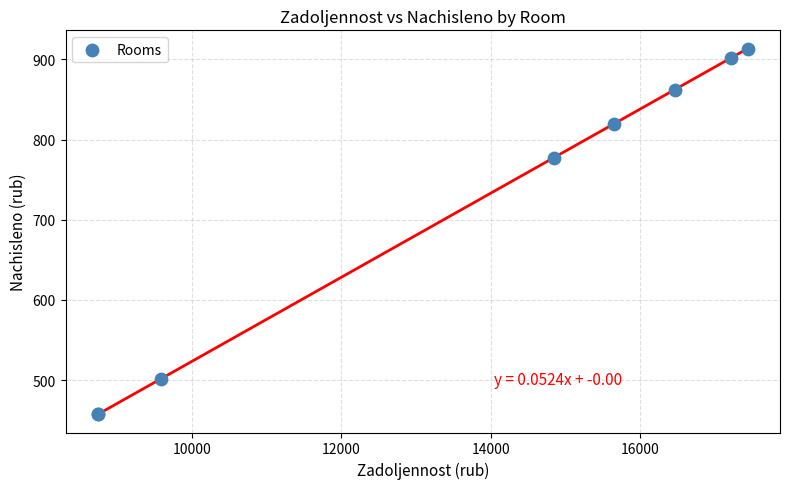

What Y value in the scatter plot is closest to 685?

777.4